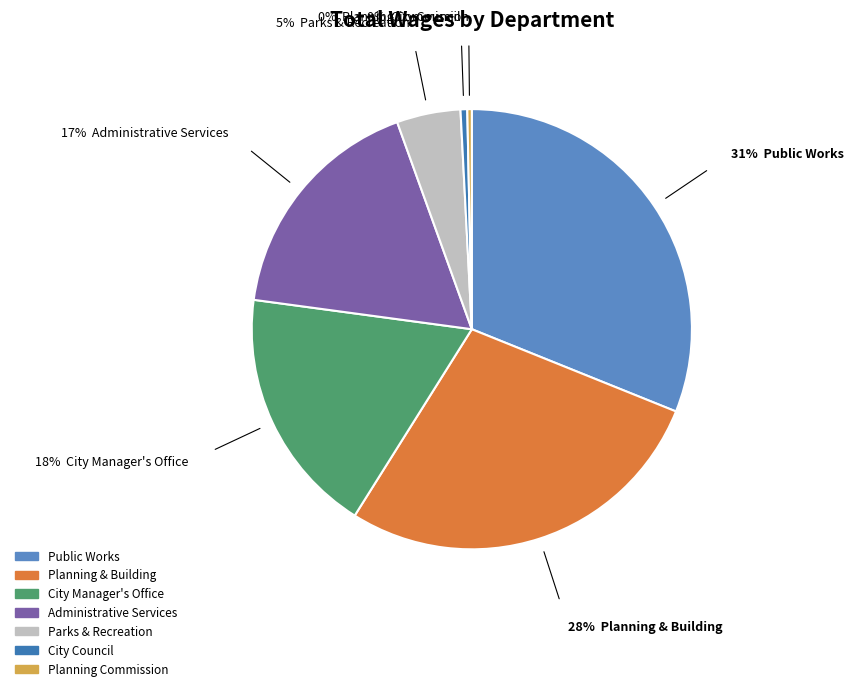

True or false: City Council accounts for 0% of the total.

True